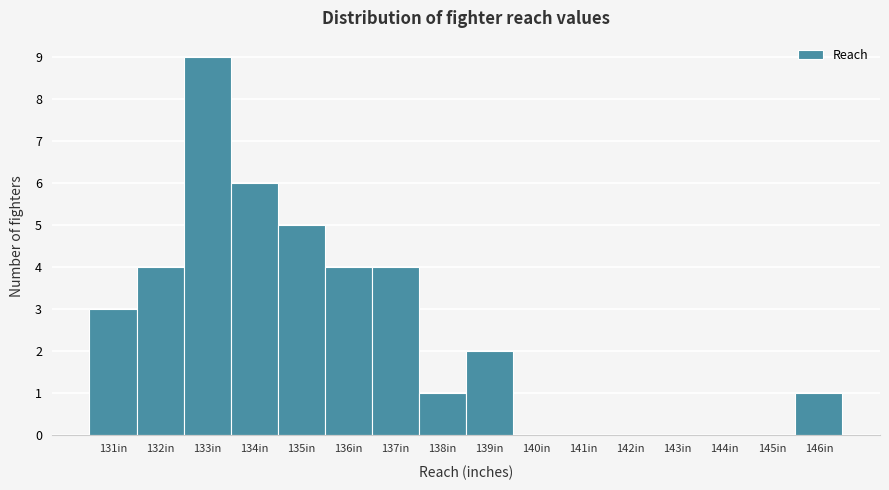

Which range on the x-axis has the tallest bar?

132.5 to 133.5